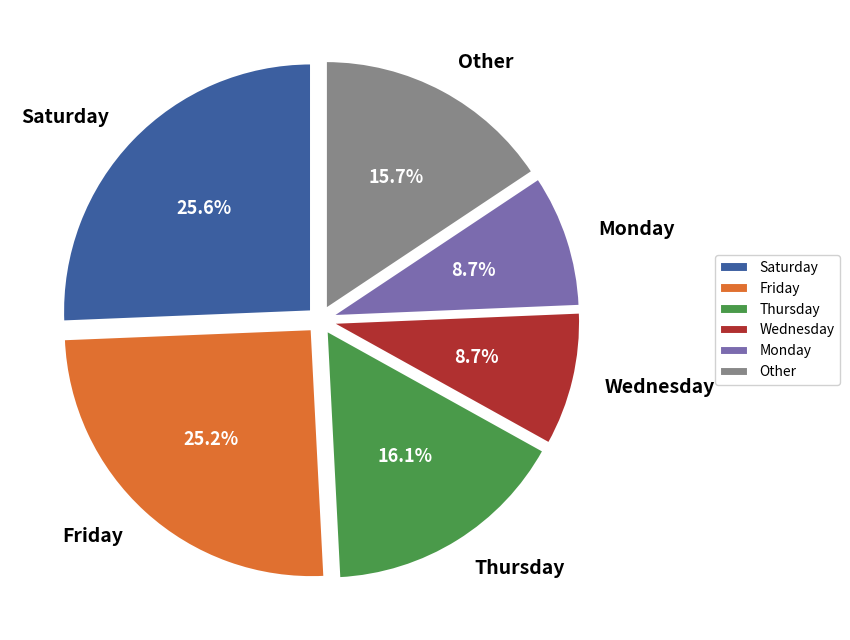

How many segments does this pie chart have?

6